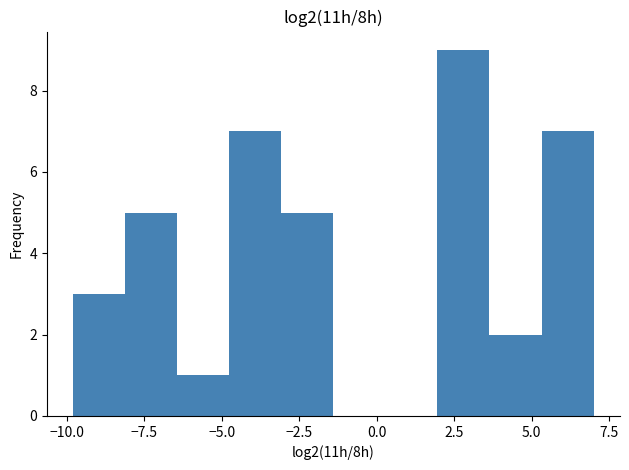

Read against the x-axis, roughly where is the centre of the tallest bar?

3.0